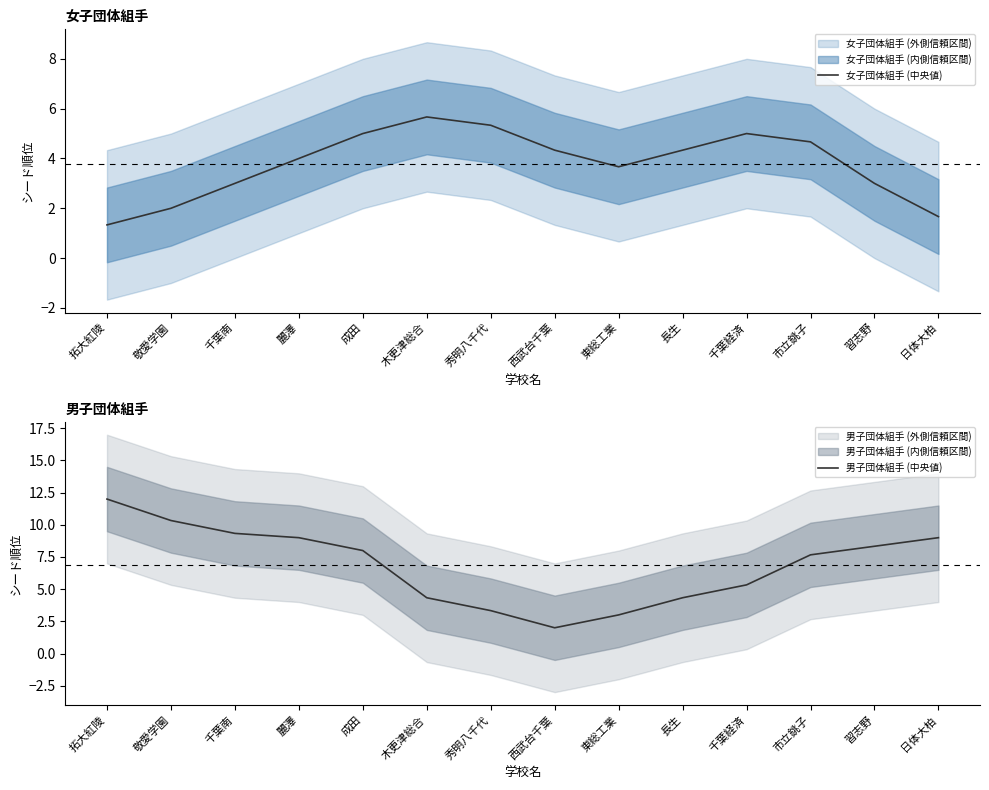

How many lines are shown in the chart?

2